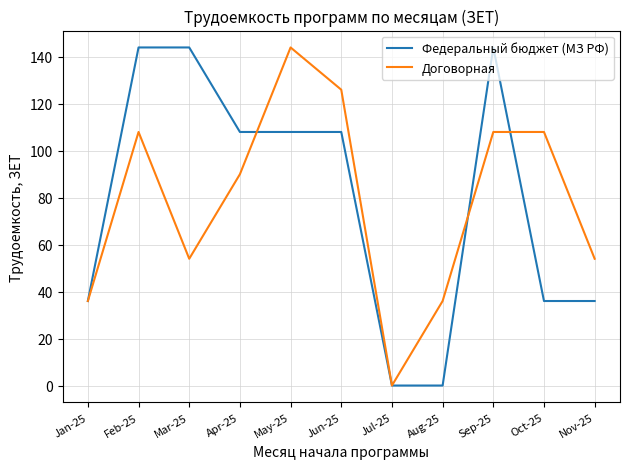

Read the Договорная value at Nov-25, to the nearest 50.

50